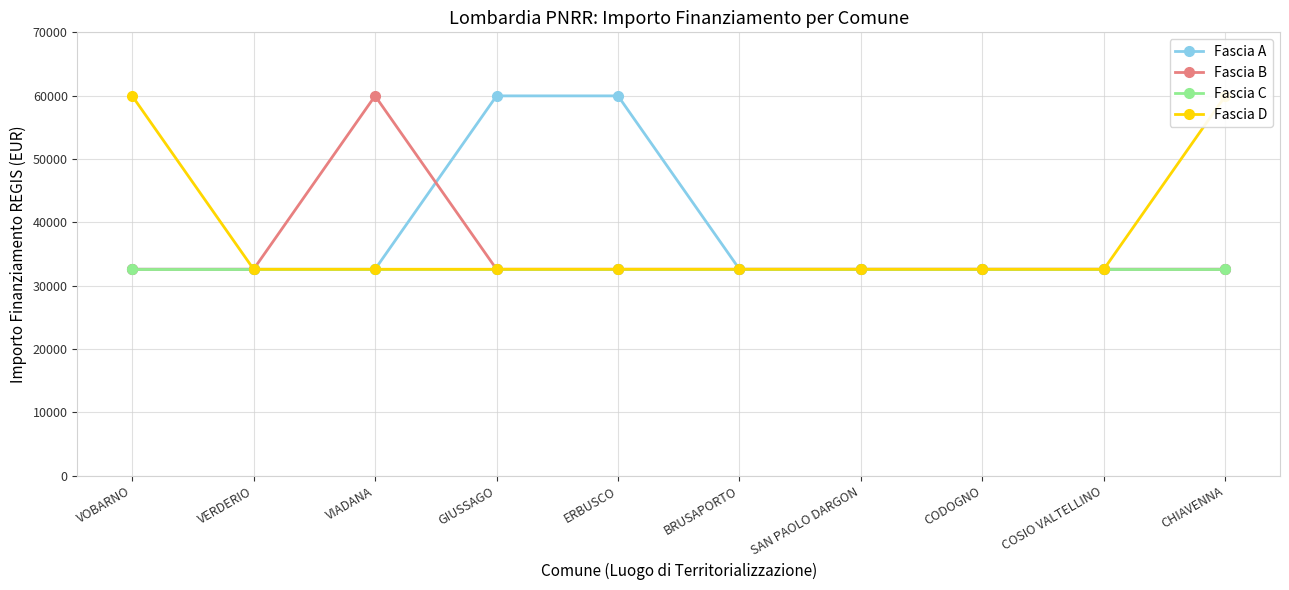

What is the value of the Fascia C point at the 8th from the left?

32589